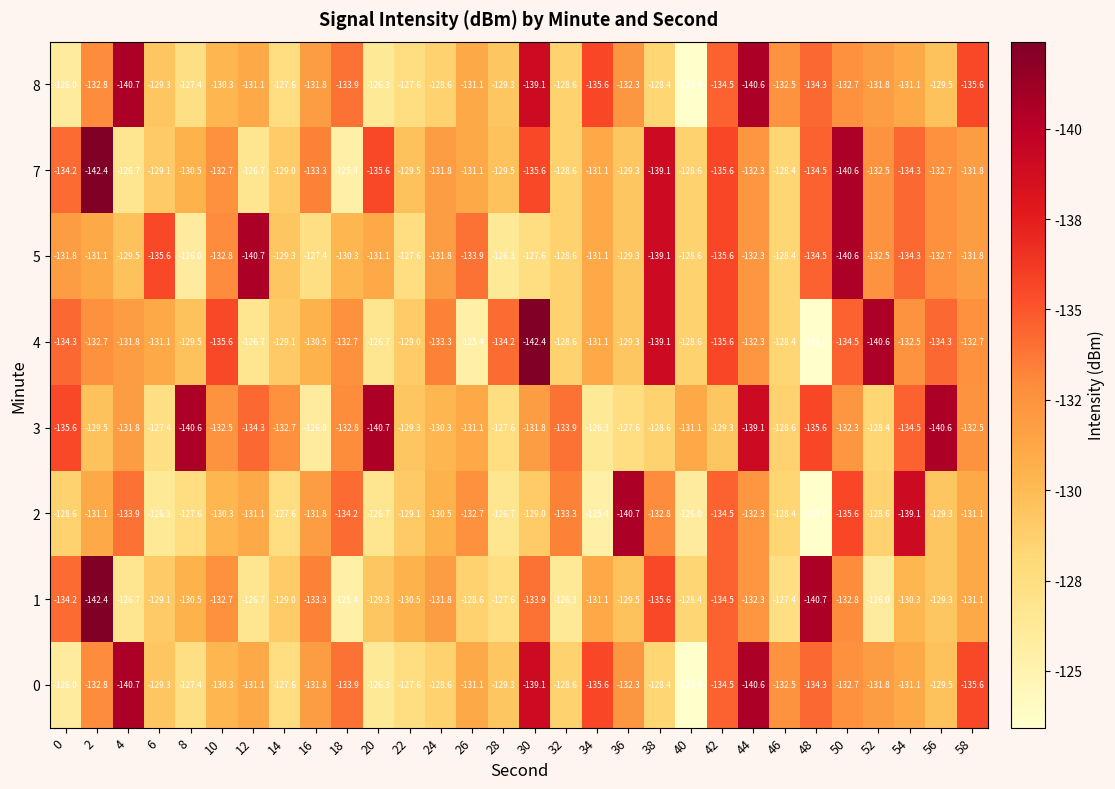

The value of 7 at 44 is -81.9. True or false?

False